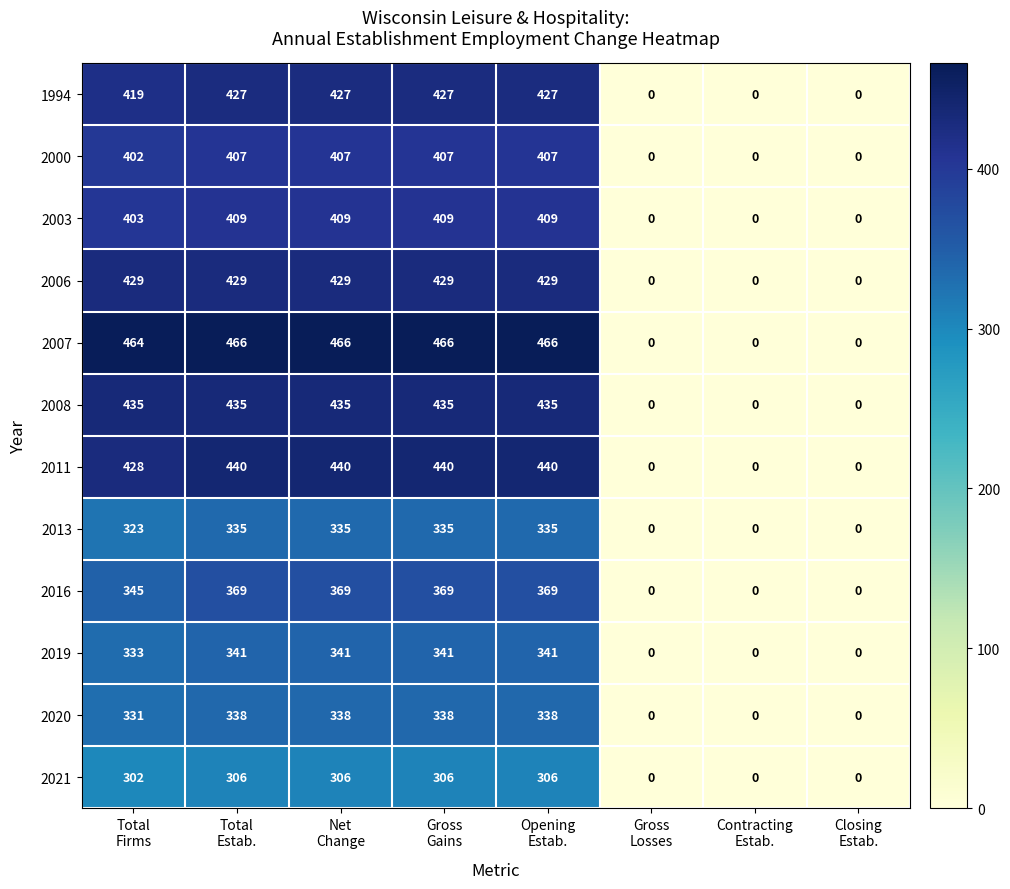

List the series in order of their peak value, highest first.

2007, 2011, 2008, 2006, 1994, 2003, 2000, 2016, 2019, 2020, 2013, 2021